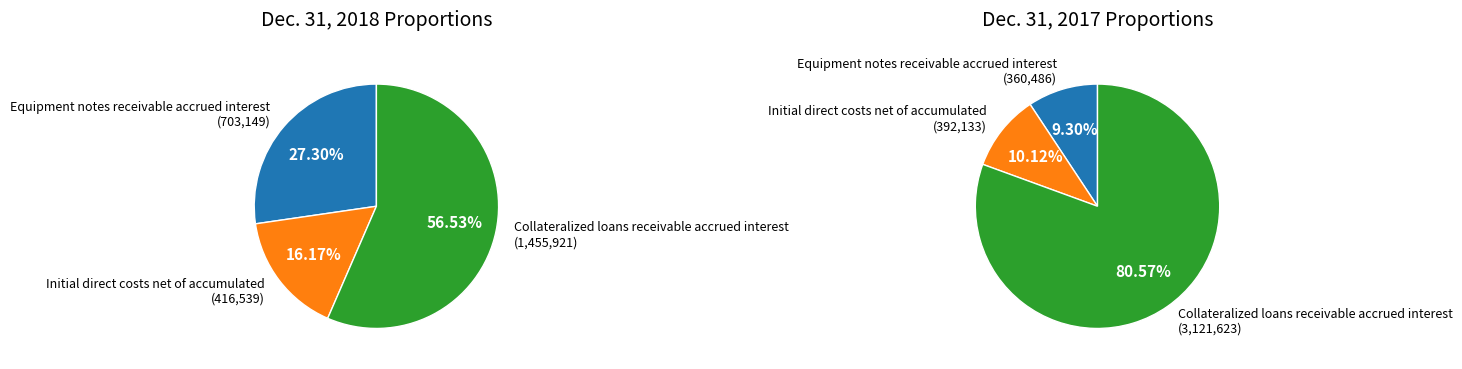

How many slices are in this pie chart?

3